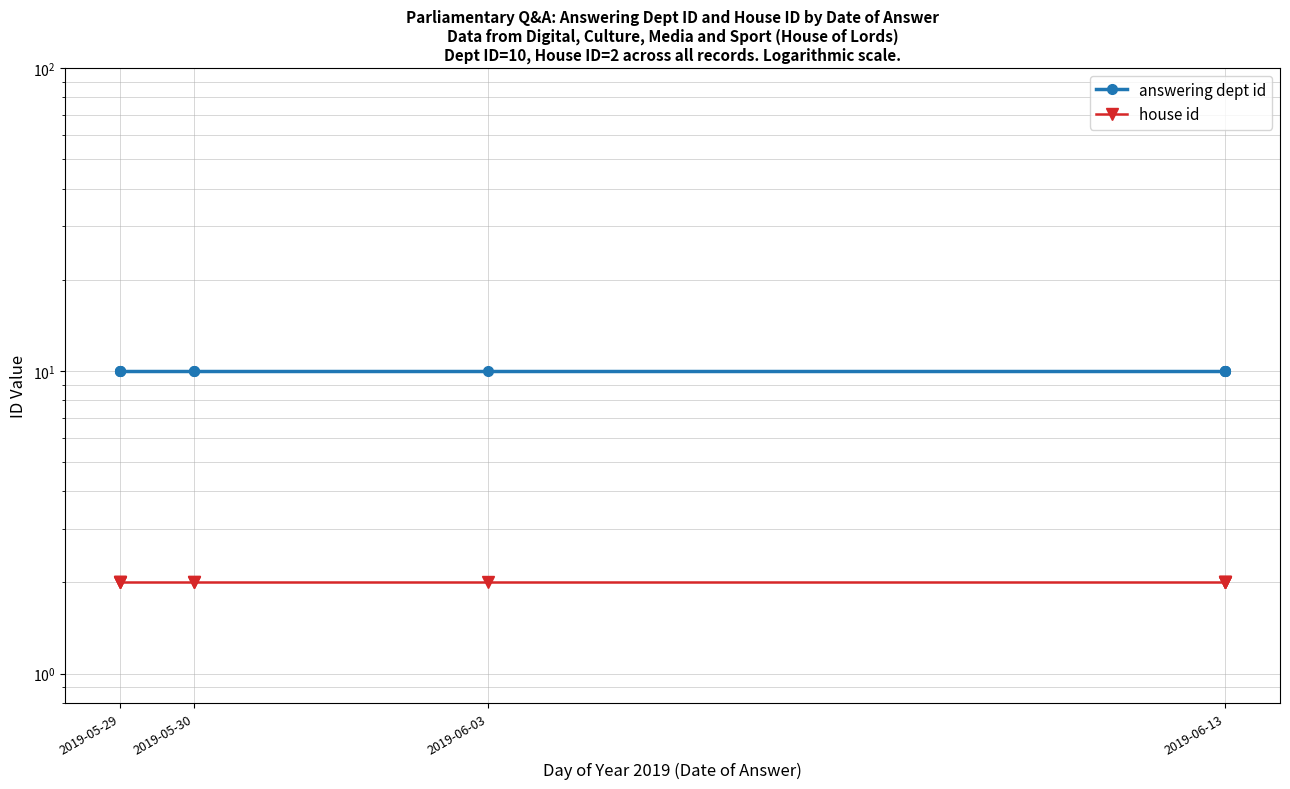

List the series in order of their peak value, lowest first.

house id, answering dept id